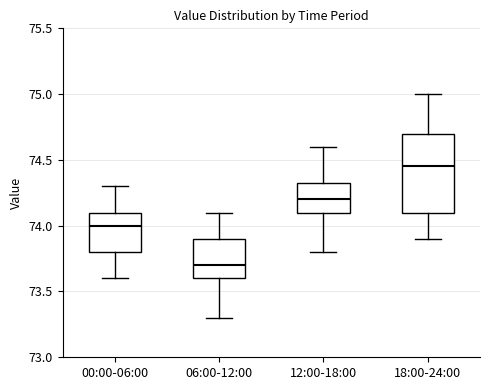

Which box has the highest median line?

18:00-24:00